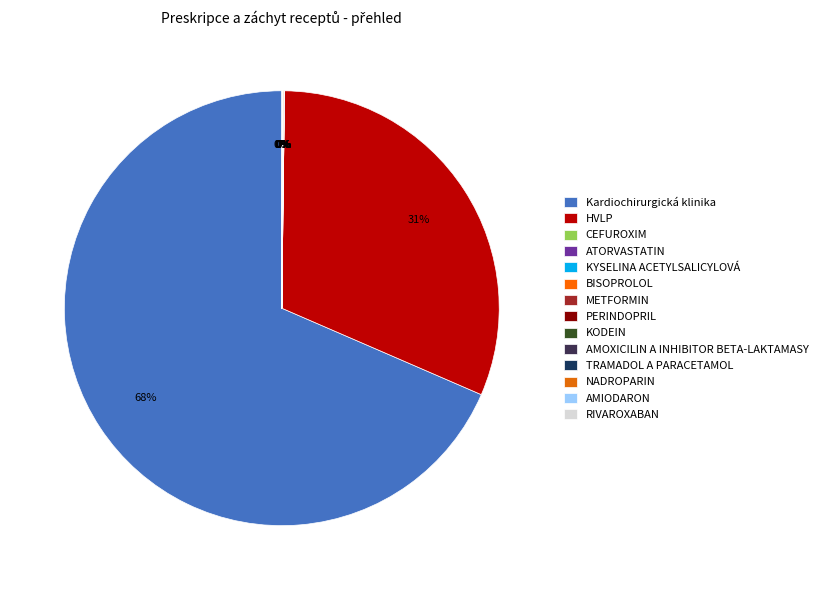

The ATORVASTATIN slice represents 1% of the pie. True or false?

False